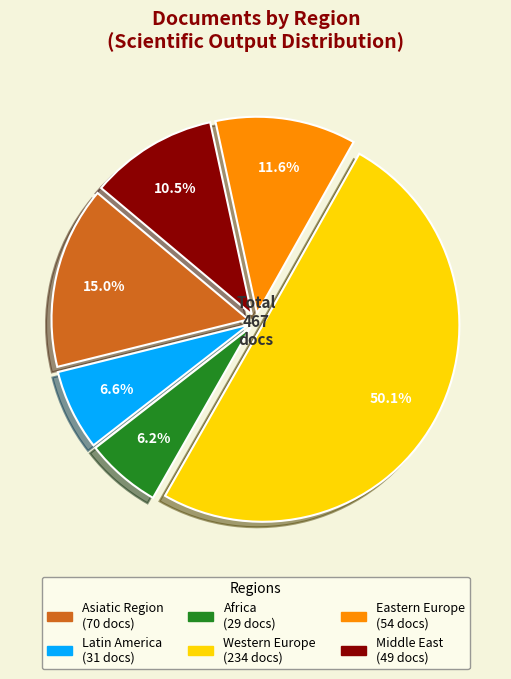

How many segments does this pie chart have?

6